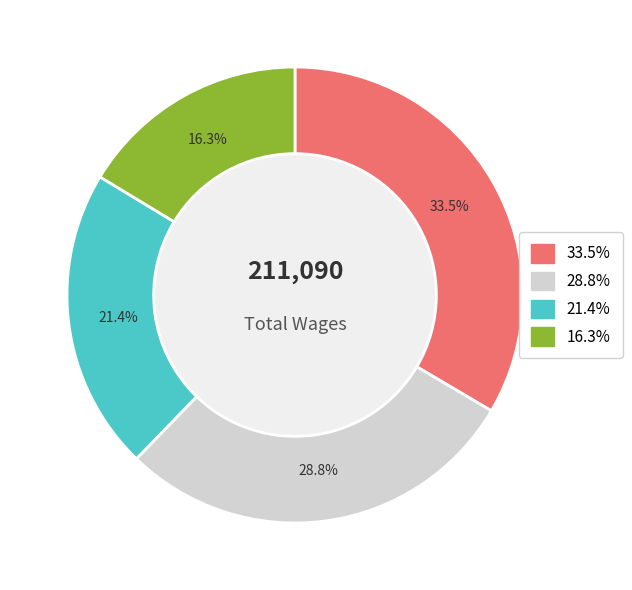

Does any single category account for the majority?

No